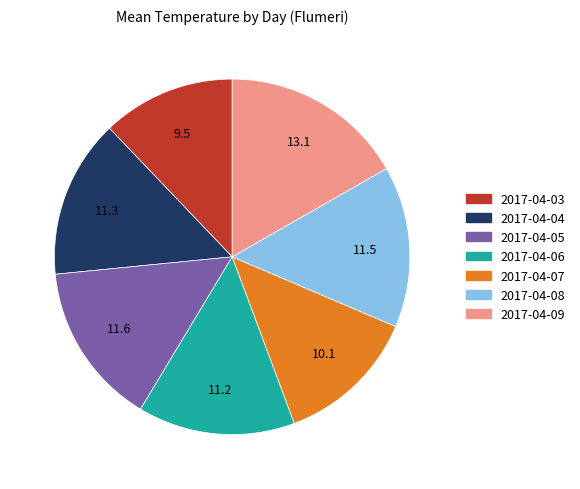

Is it true that 2017-04-09 is 24% of the pie?

False